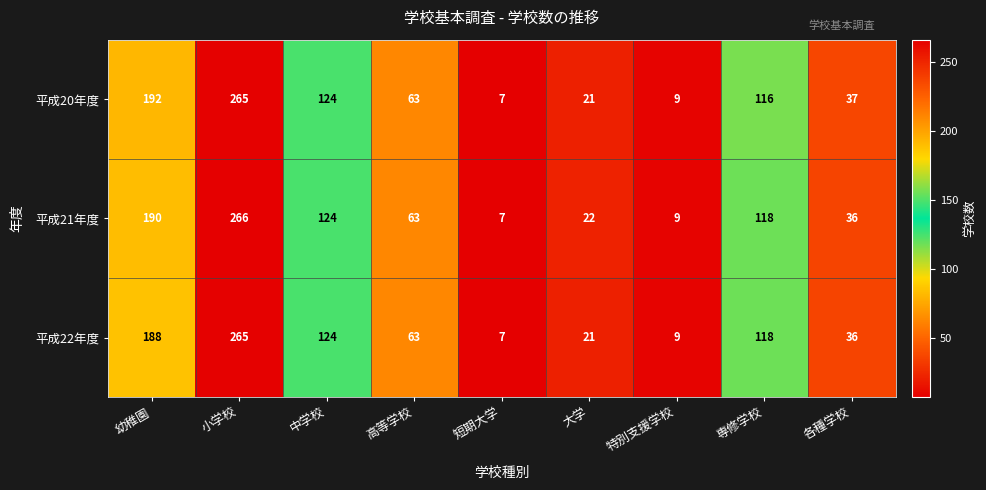

What is the difference between the maximum and second lowest values in the 平成20年度 series?

256